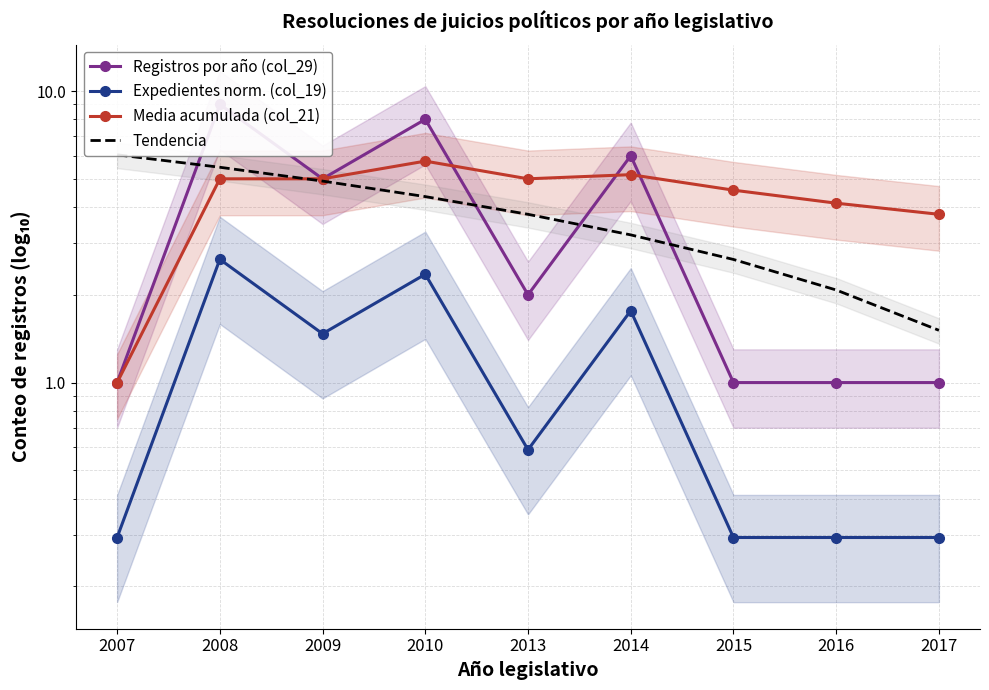

What is the difference between the highest and lowest values at 2008?

6.4